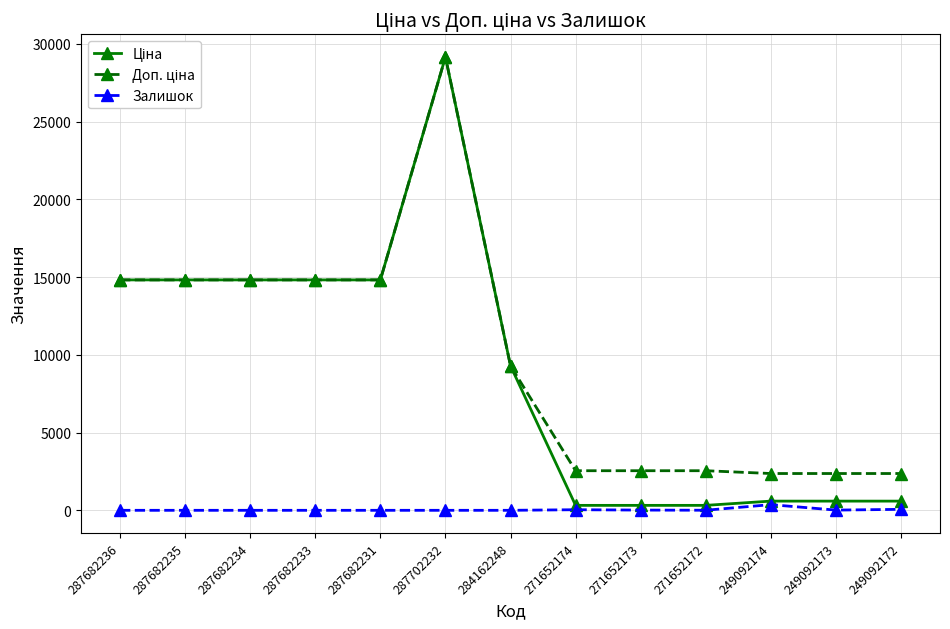

At which category does the chart reach its peak across all series?

287702232